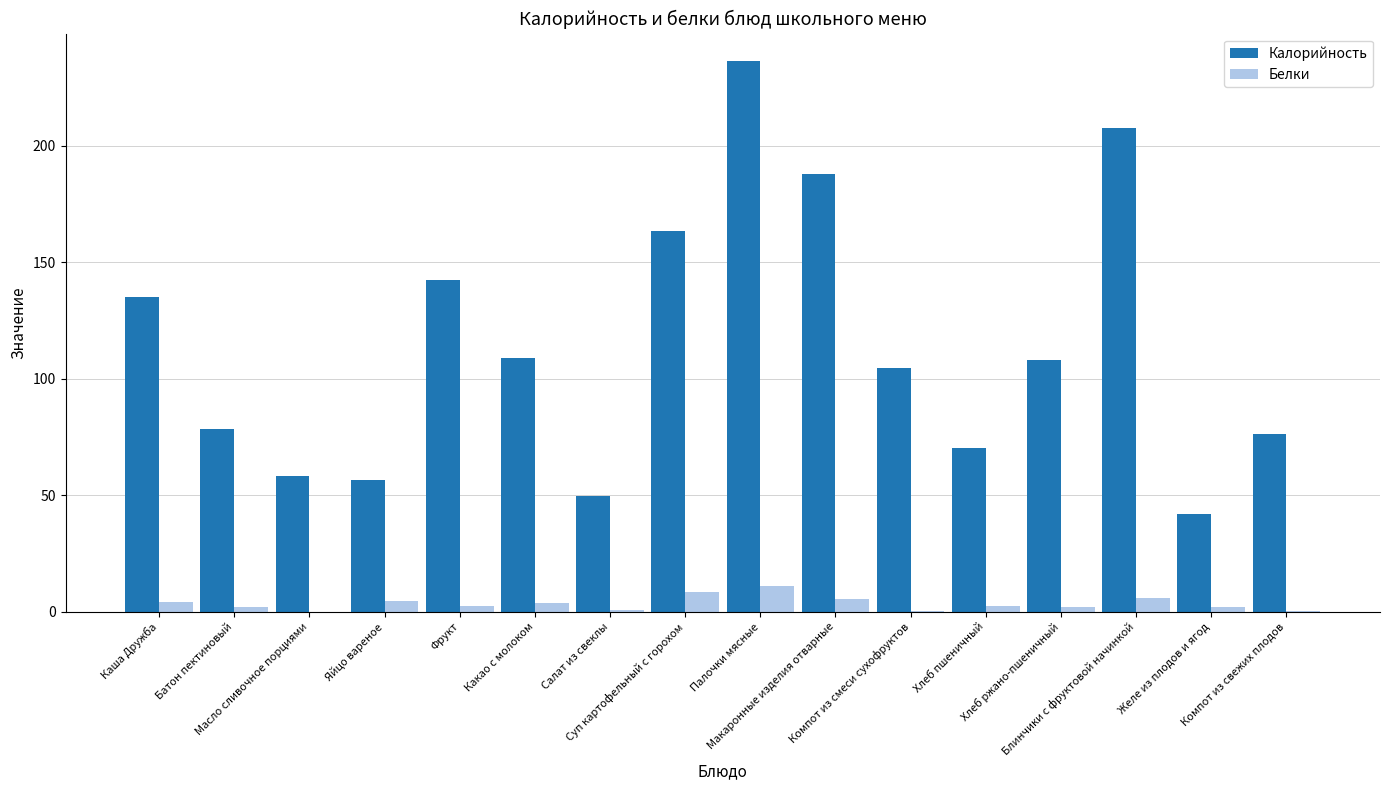

What is the average value of the Калорийность series?

114.0